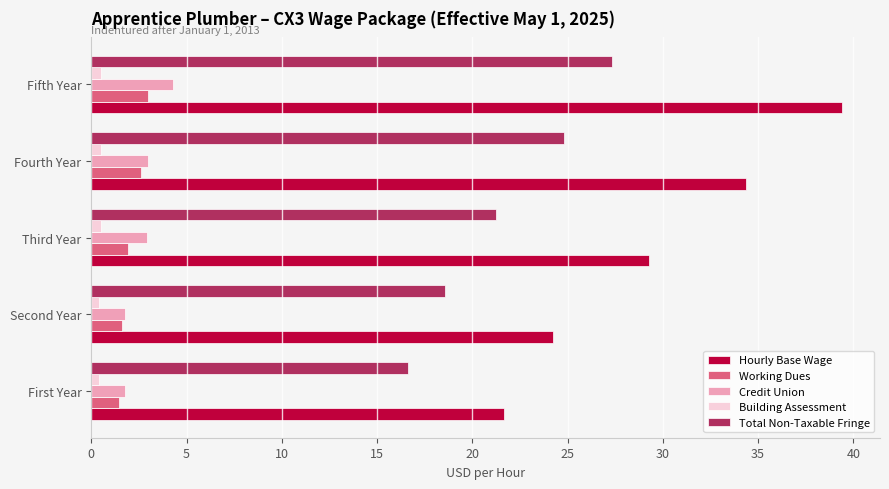

At which category is the sum across all series the highest?

Fifth Year